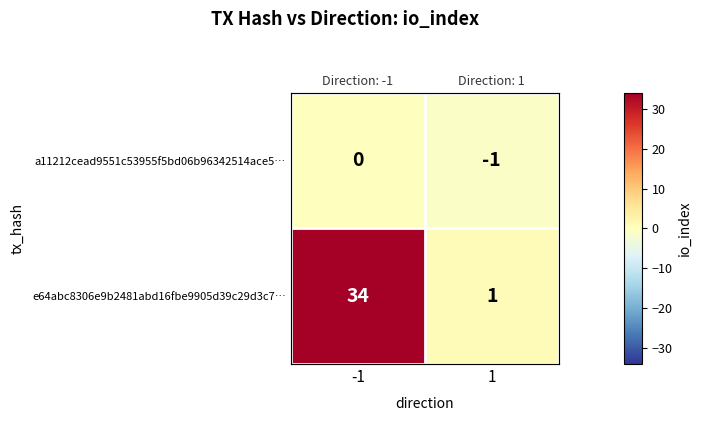

Which has a higher value, 1 or -1?

-1